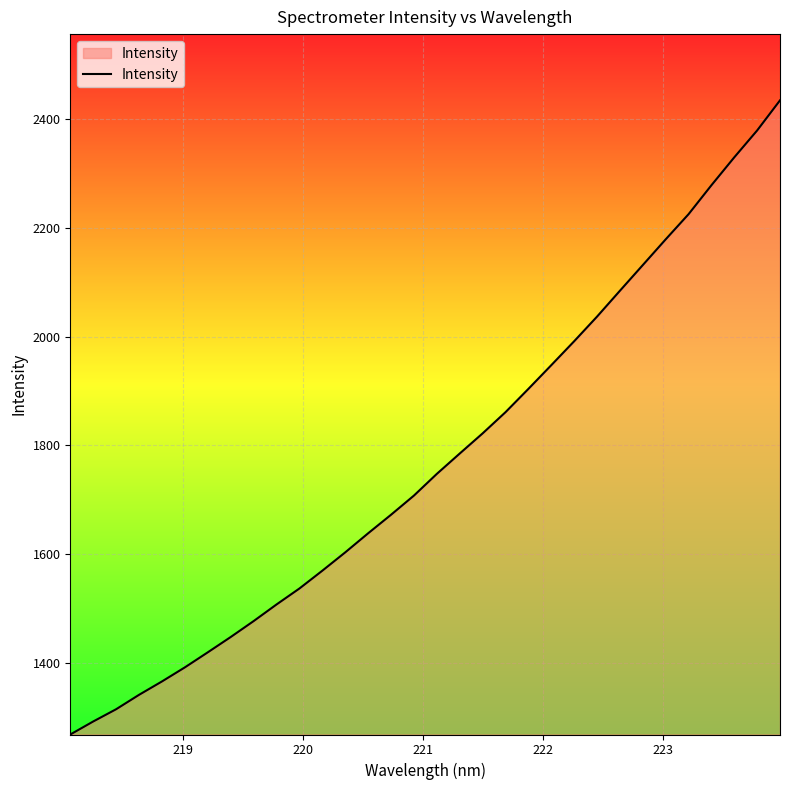

What is the difference between the maximum and second lowest values?

1141.1